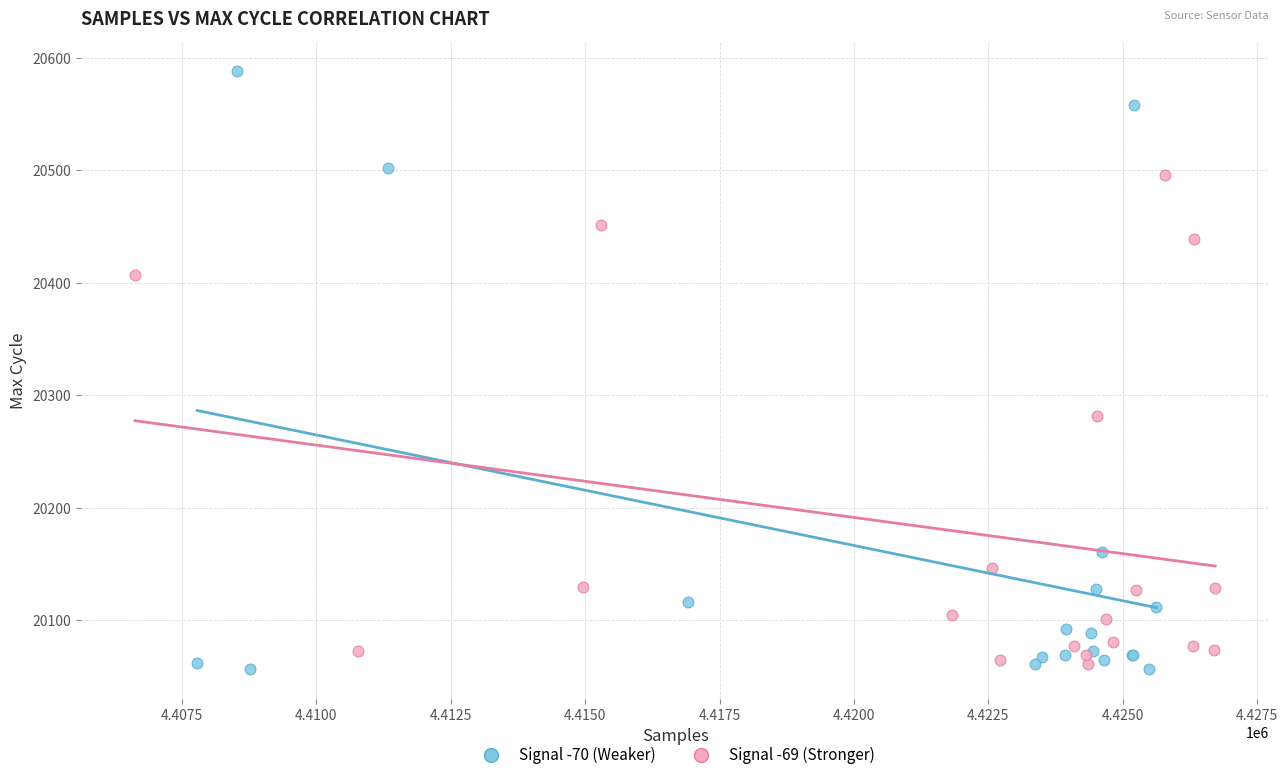

Which series contains the highest Y value?

Signal -70 (Weaker)